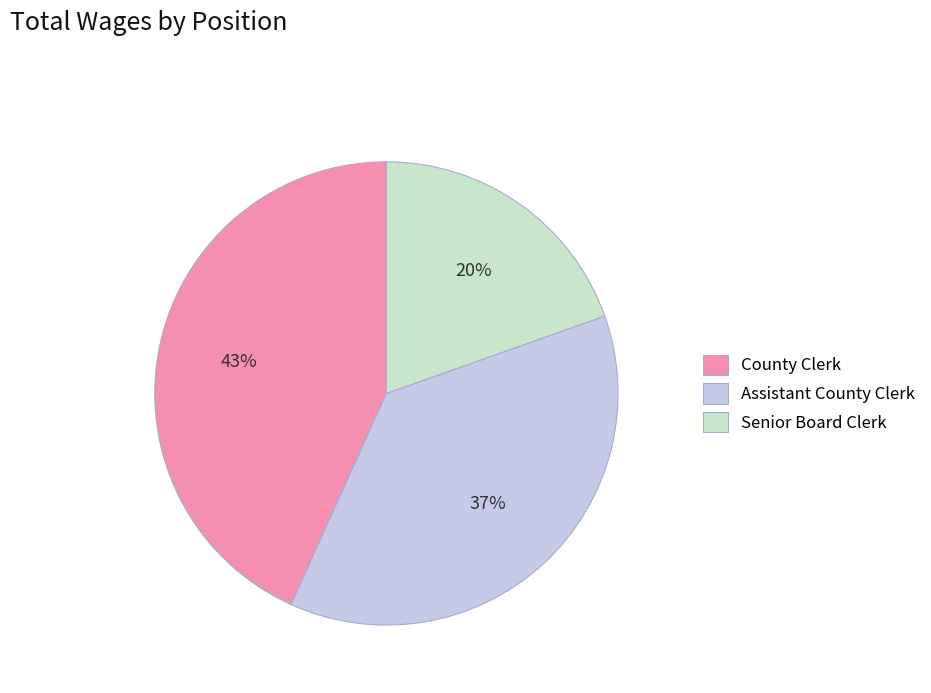

How many segments does this pie chart have?

3